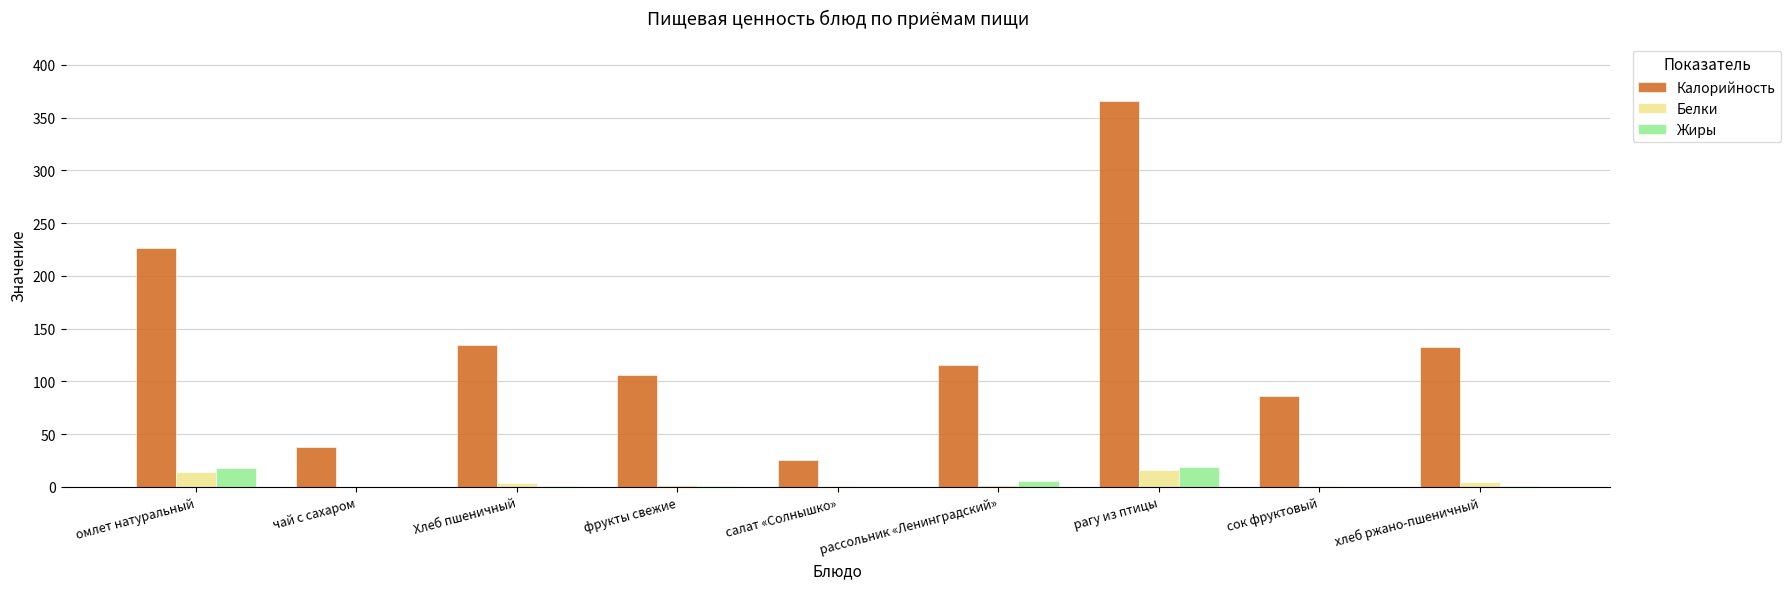

Between Хлеб пшеничный and сок фруктовый, which series saw the biggest shift?

Калорийность